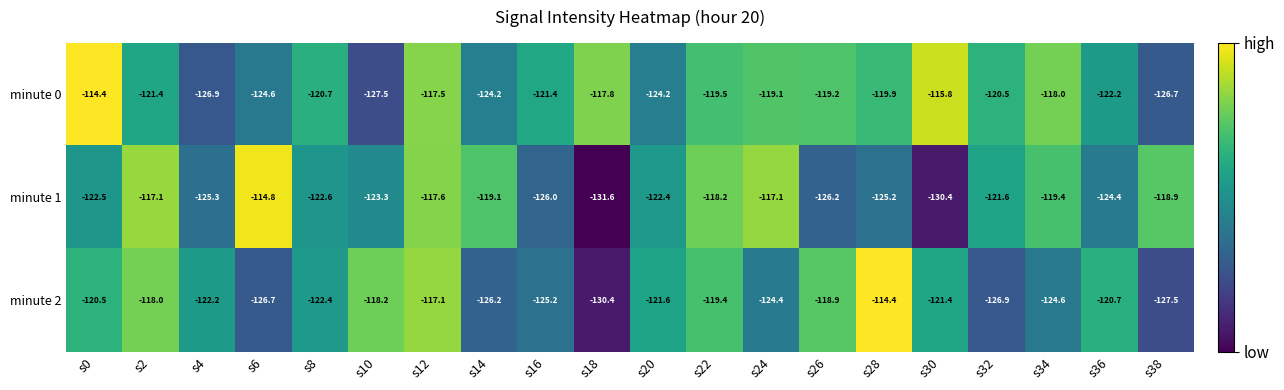

At s16, list the series in order from smallest to largest.

minute 1, minute 2, minute 0